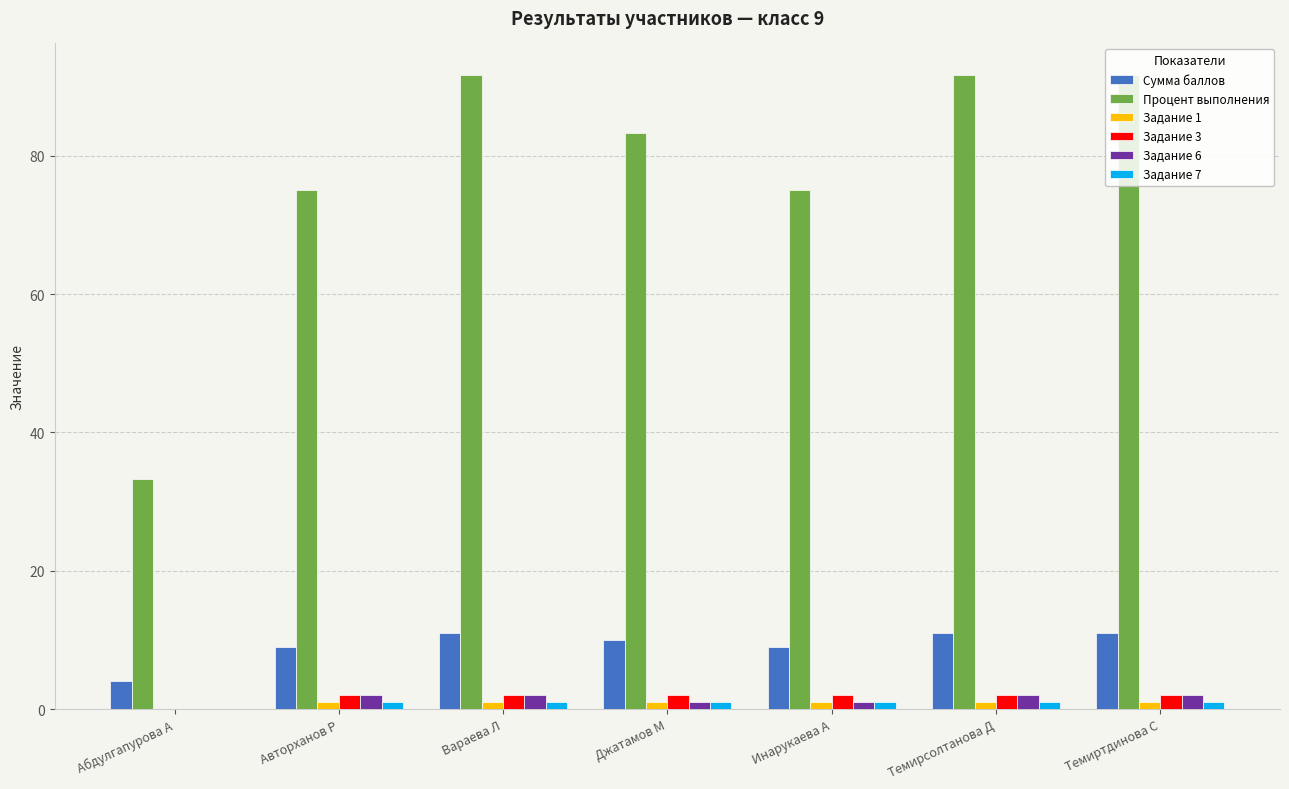

How many data points does each series have?

7